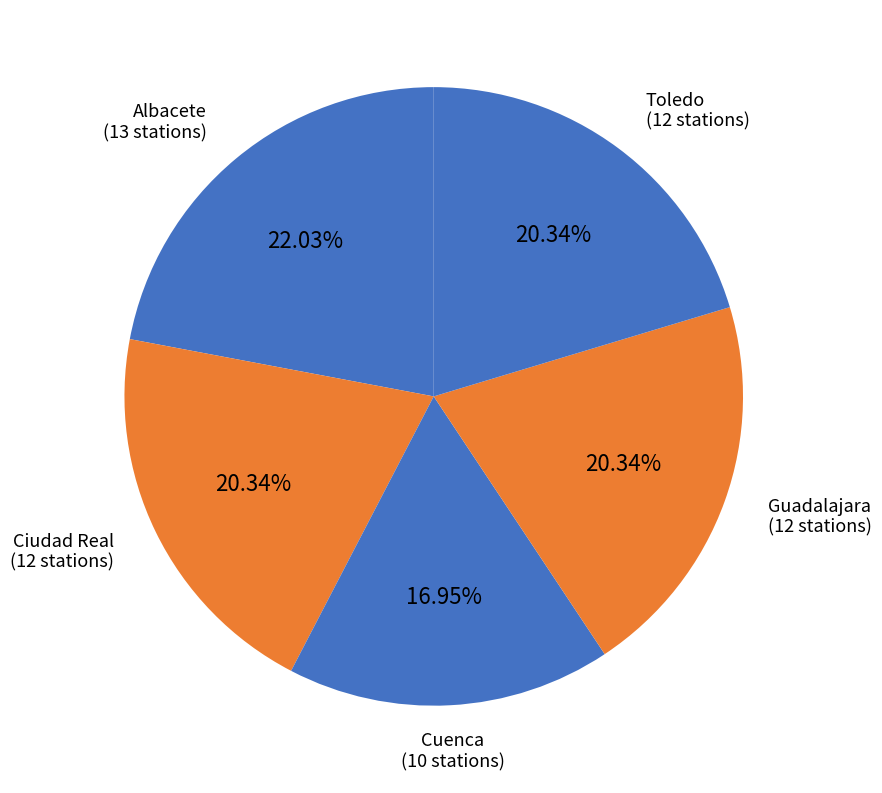

Count the number of slices in the pie.

5